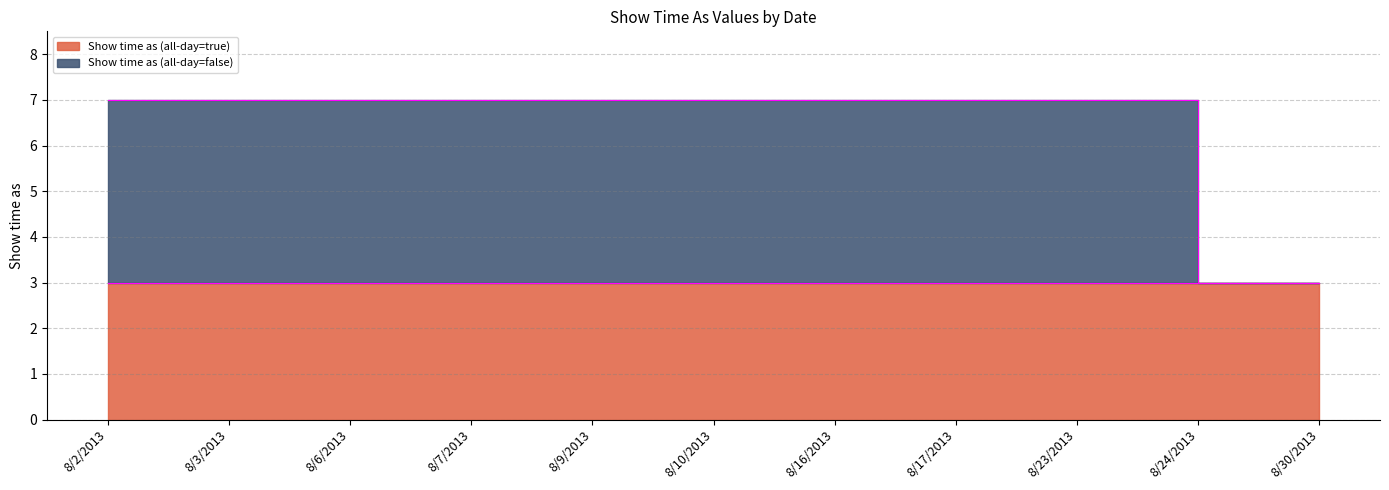

How many values are below 7?

2